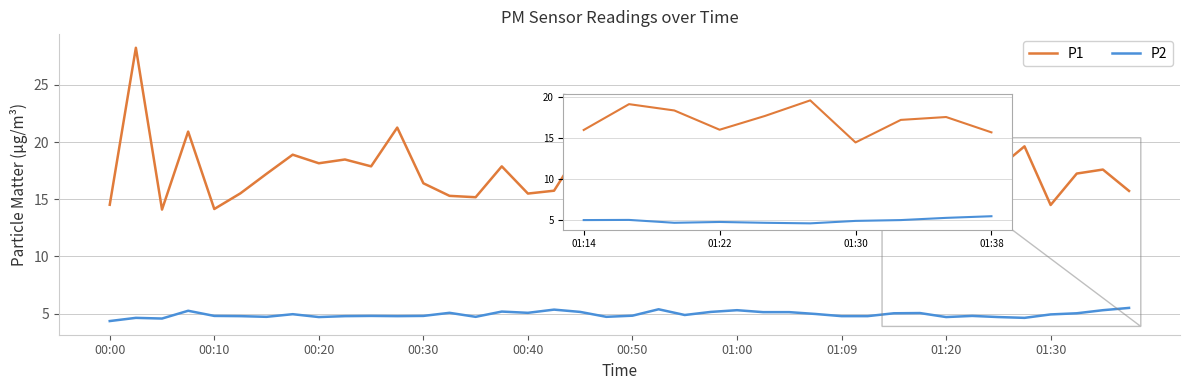

True or false: P2 and P1 intersect in this chart.

False